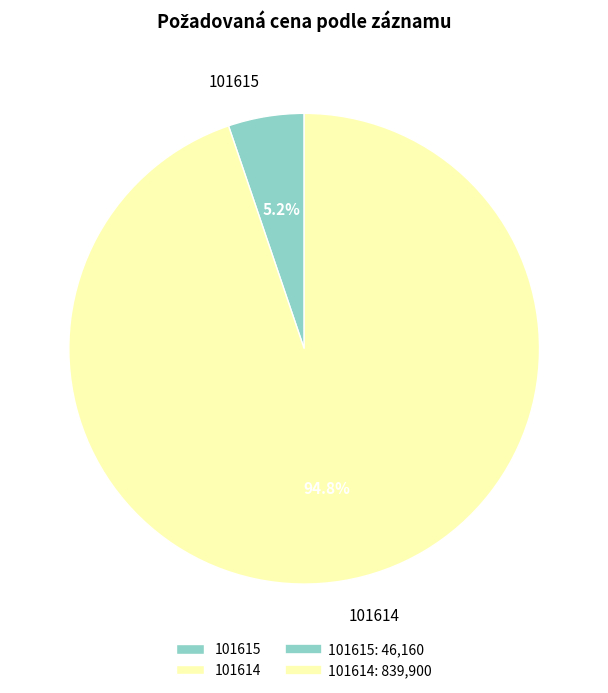

To the nearest percent, what portion does 101614 represent?

95%